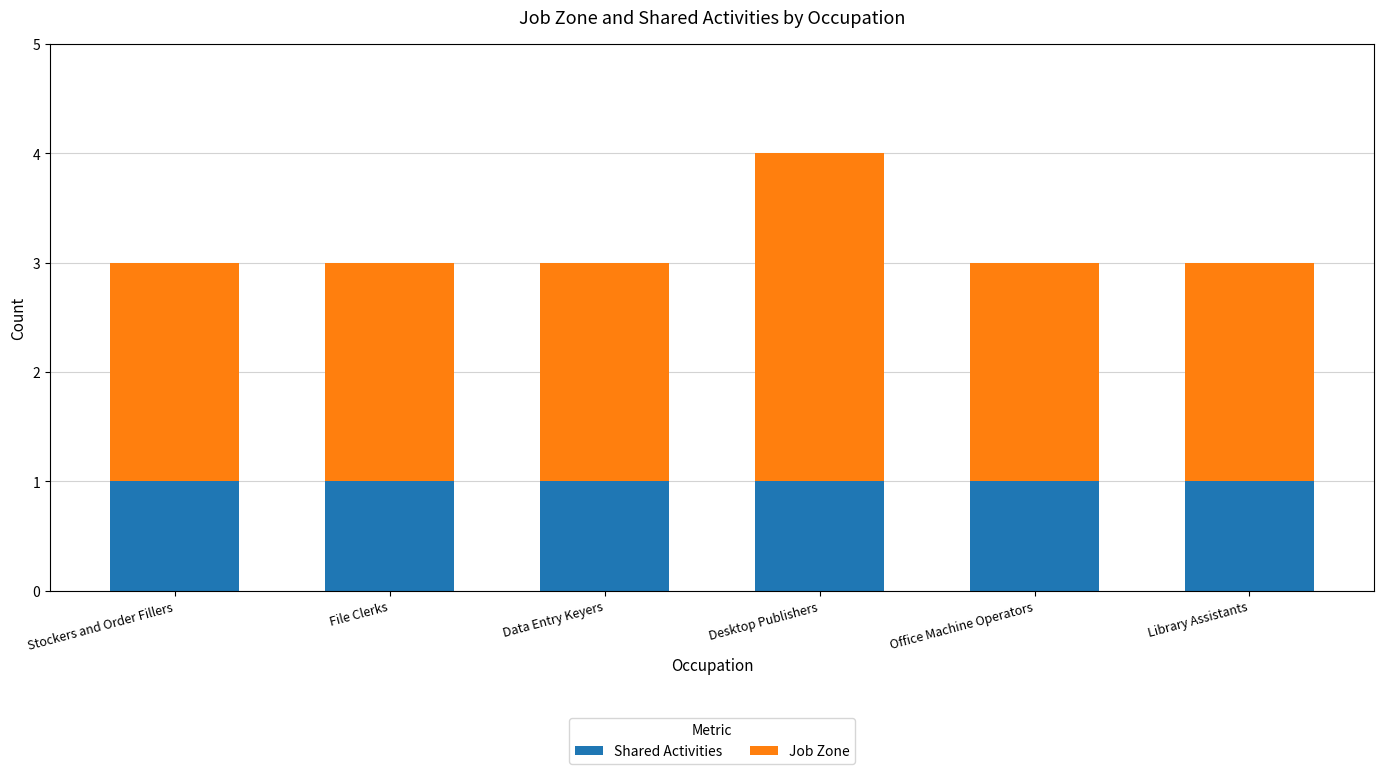

What is the lowest value of the Shared Activities series?

1